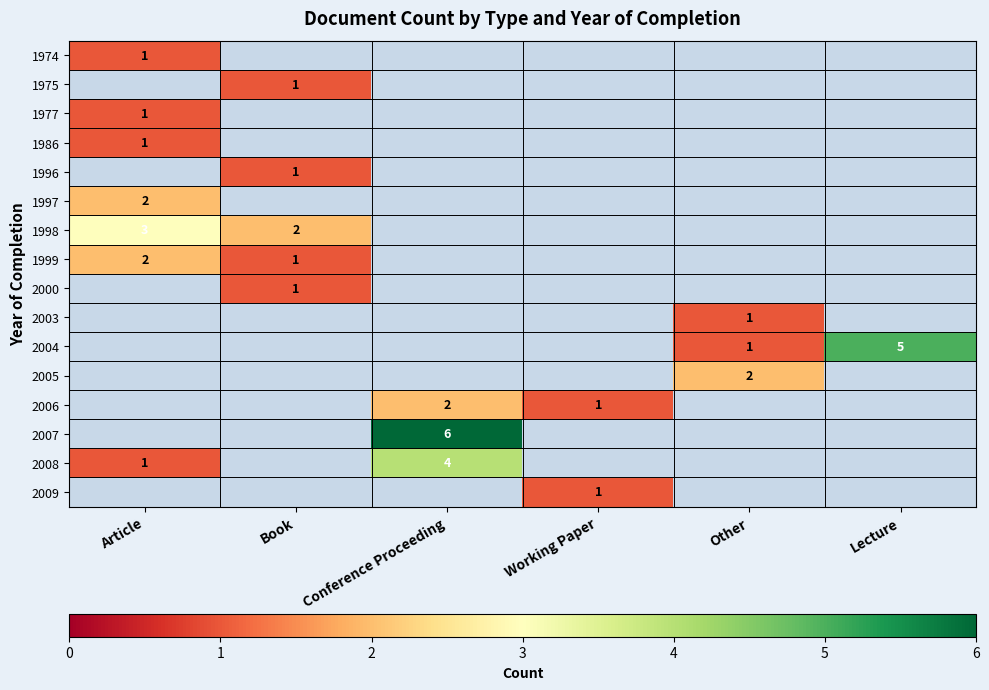

What is the smallest value displayed?

1.0